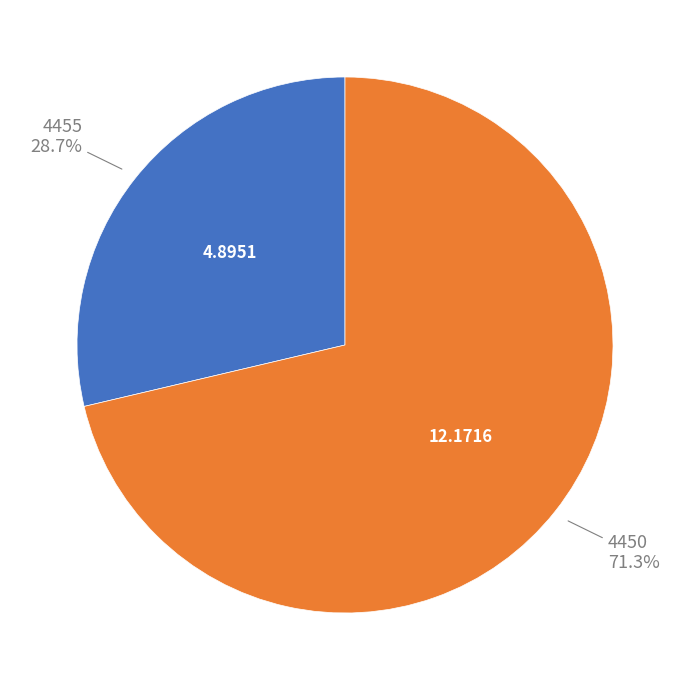

To the nearest percent, what is the difference between the largest and smallest slice percentages?

43%